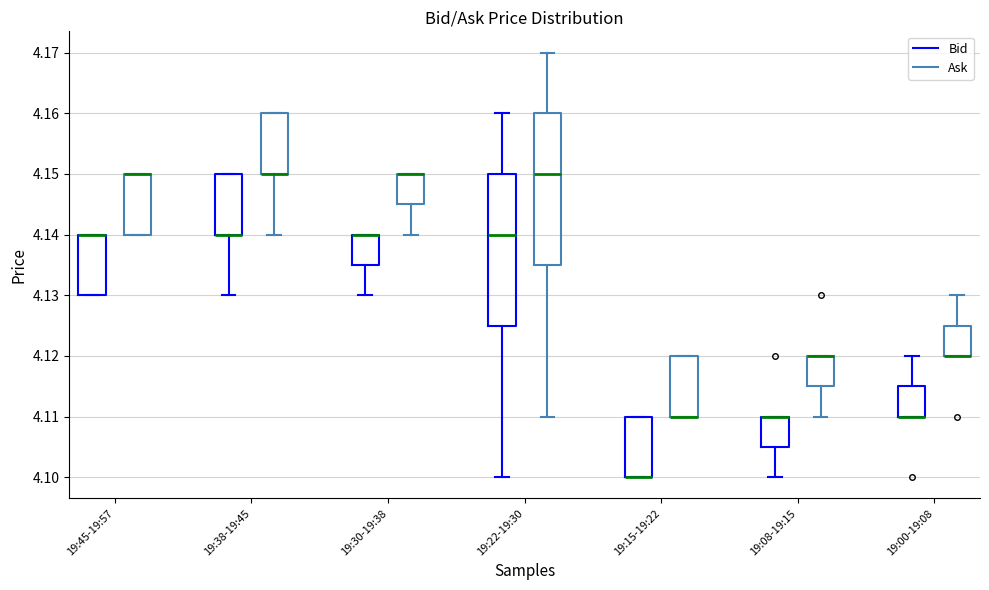

Where is the lower edge of the box for 19:00-19:08 (Bid) on the y-axis? The values are not printed on the chart, so give them approximately, as read against the axis.

4.110